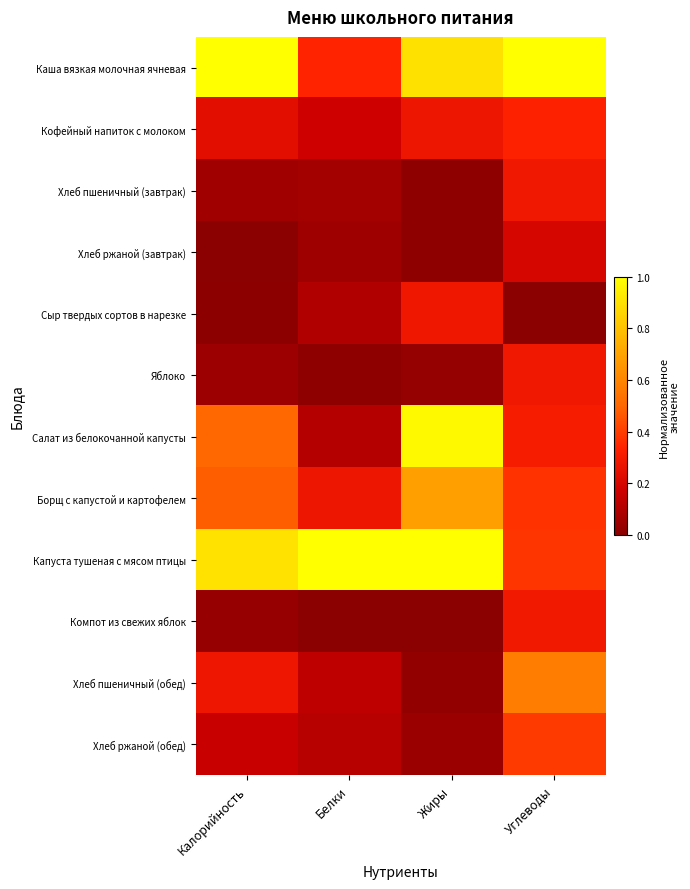

Which series changed the most between Белки and Углеводы?

Каша вязкая молочная ячневая